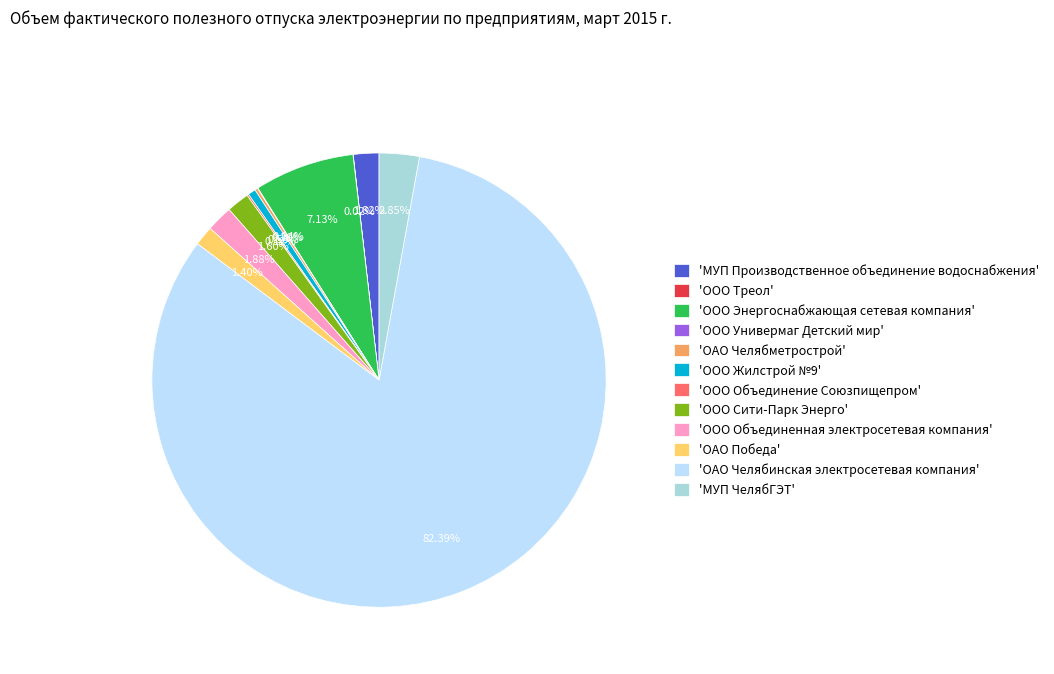

Is there any slice that represents more than half of the pie?

Yes